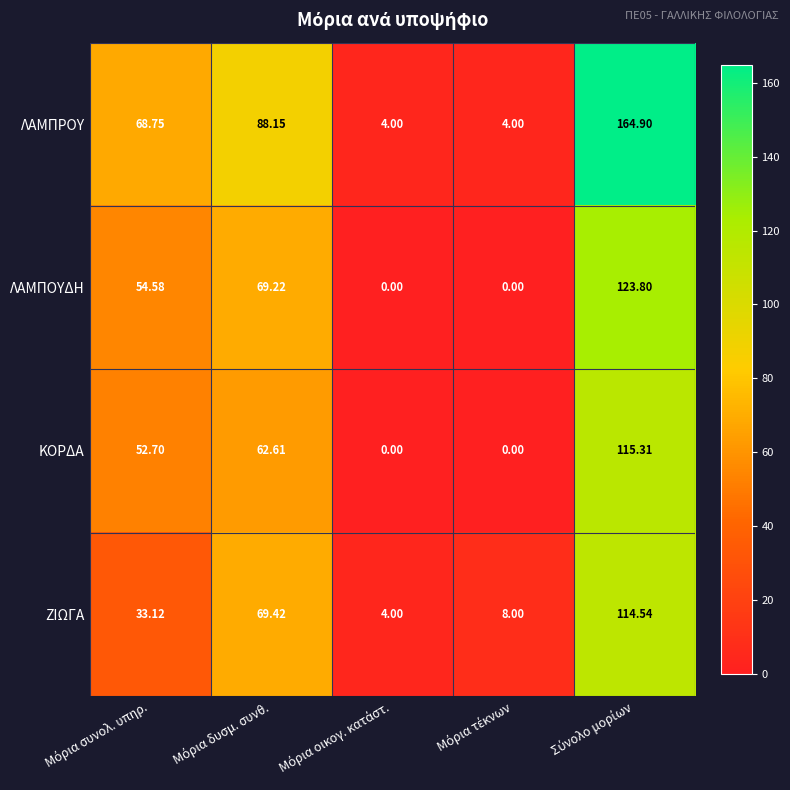

Rank the series by their maximum value, from highest to lowest.

ΛΑΜΠΡΟΥ, ΛΑΜΠΟΥΔΗ, ΚΟΡΔΑ, ΖΙΩΓΑ